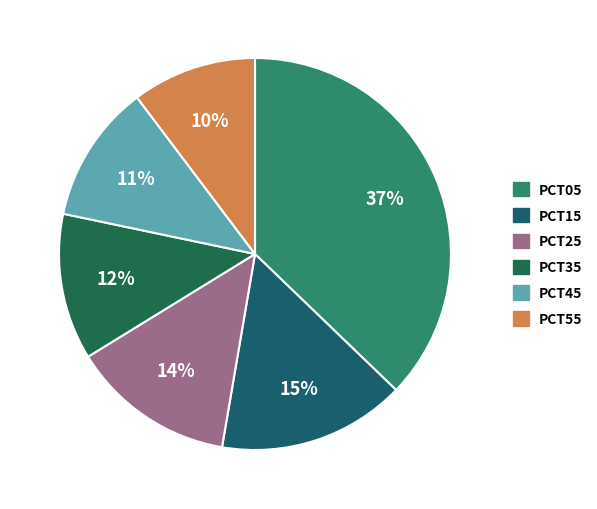

How many segments does this pie chart have?

6